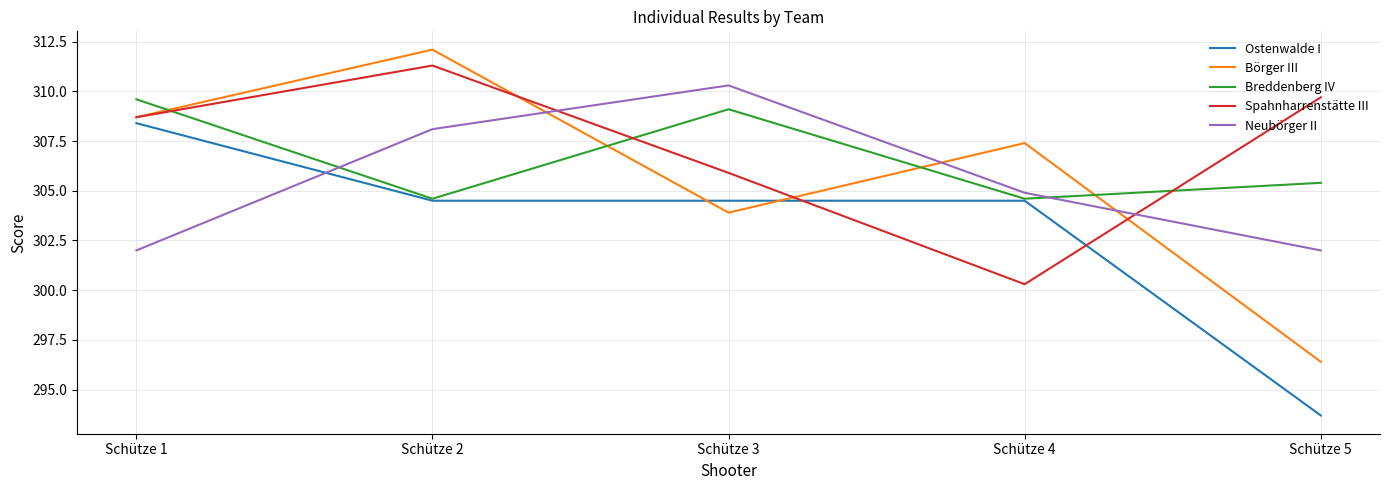

Rank the series by their maximum value, from highest to lowest.

Börger III, Spahnharrenstätte III, Neubörger II, Breddenberg IV, Ostenwalde I